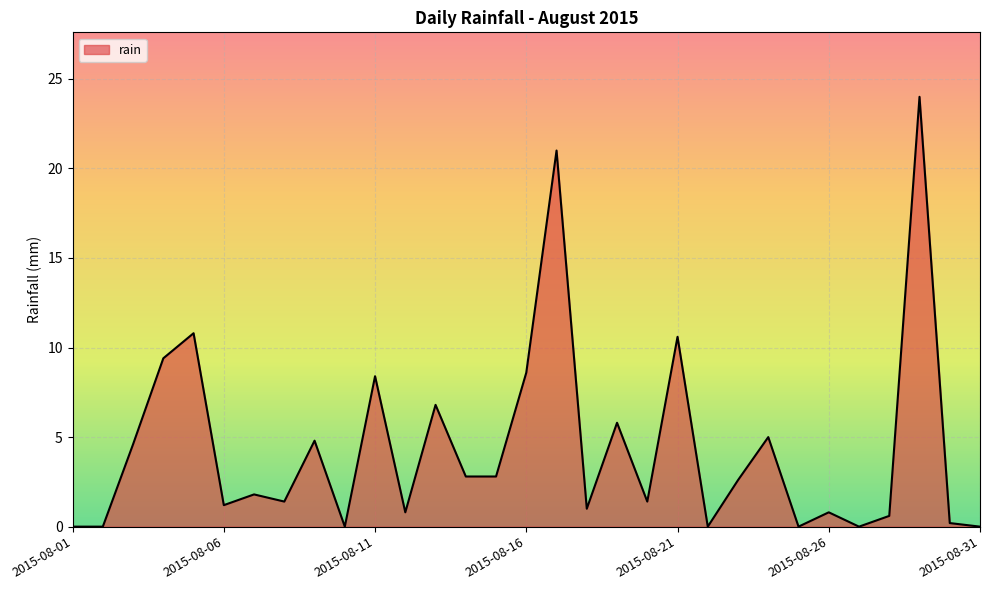

What is the difference between the maximum and minimum values?

24.0